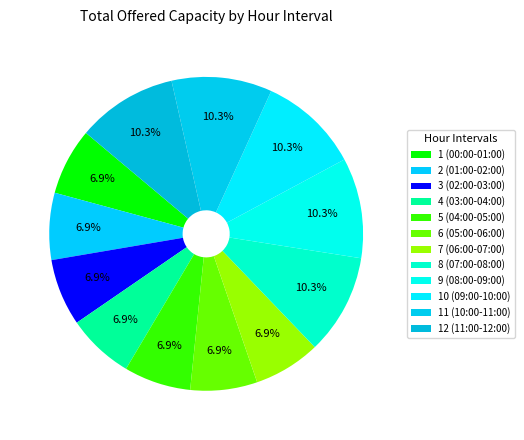

What percentage do 1 (00:00-01:00) and 10 (09:00-10:00) together represent?

17.2%